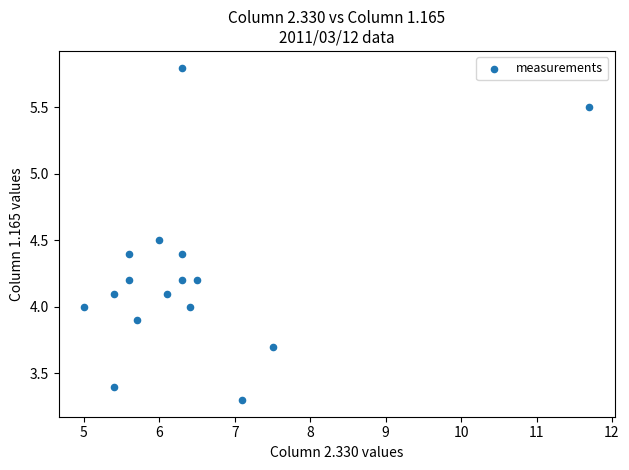

What is the range of X values (max minus min)?

6.7